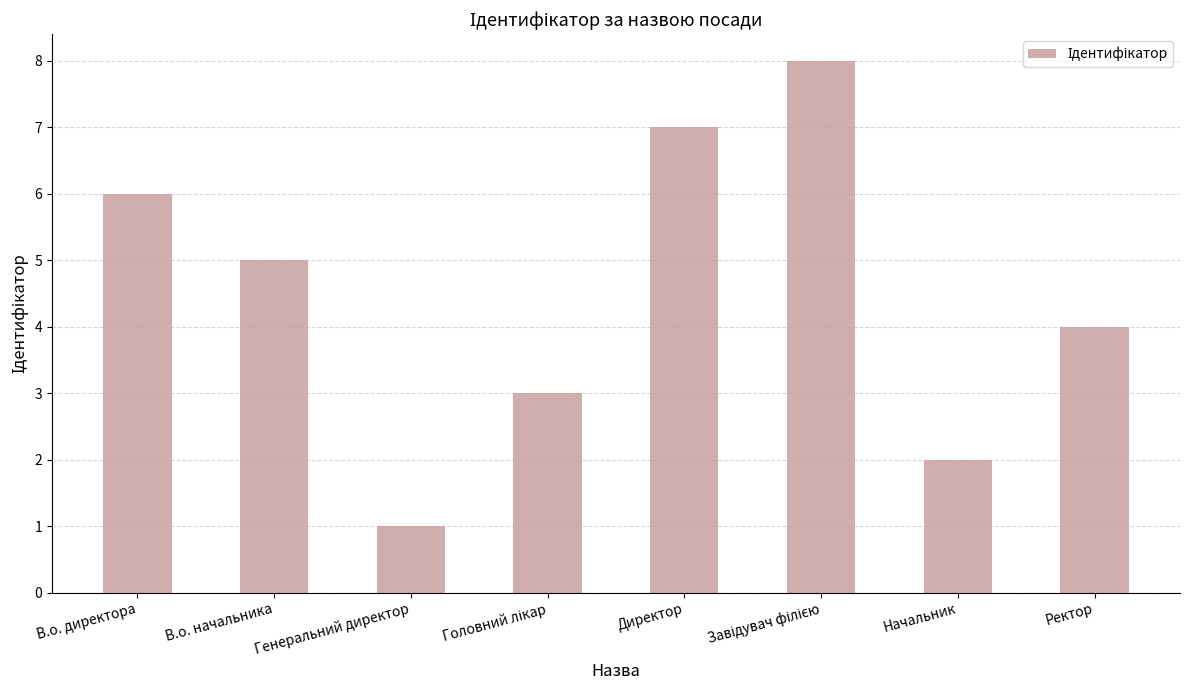

Which label corresponds to the smallest value in the chart?

Генеральний директор